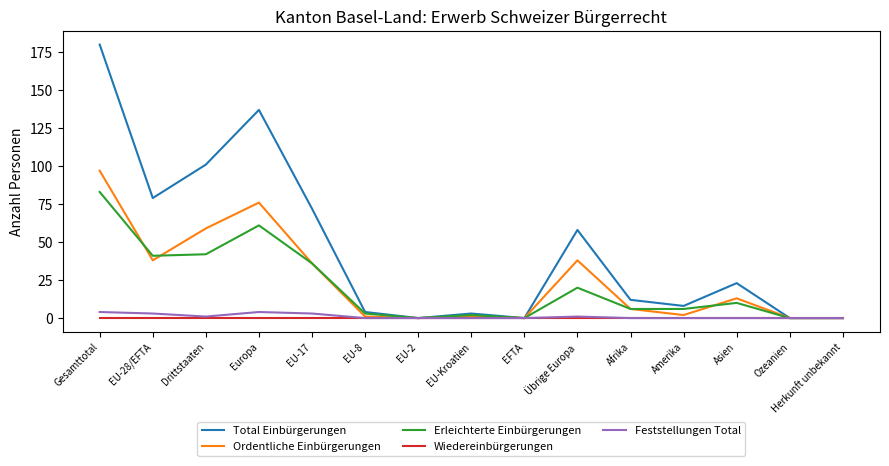

Between Übrige Europa and Herkunft unbekannt, which series saw the biggest shift?

Total Einbürgerungen